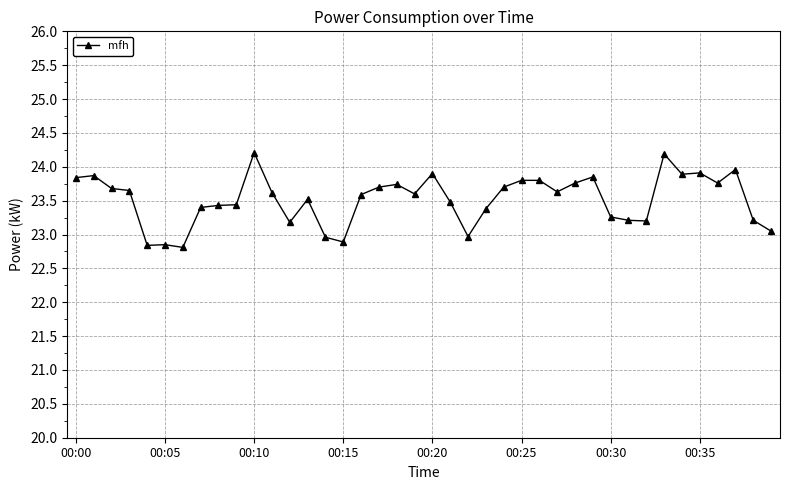

What is the difference between the maximum and minimum values?

1.4